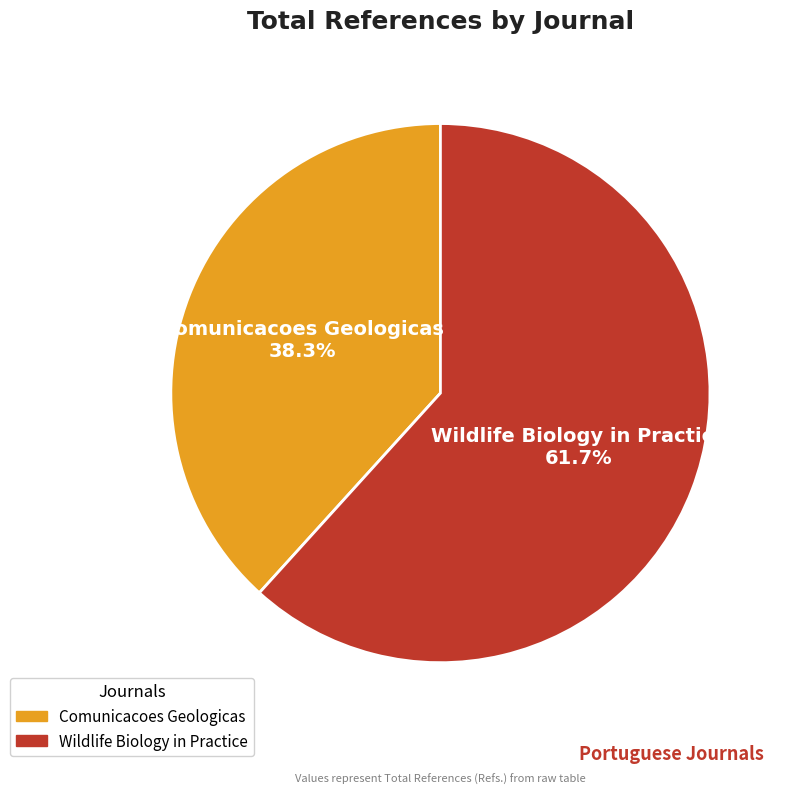

How many segments does this pie chart have?

2